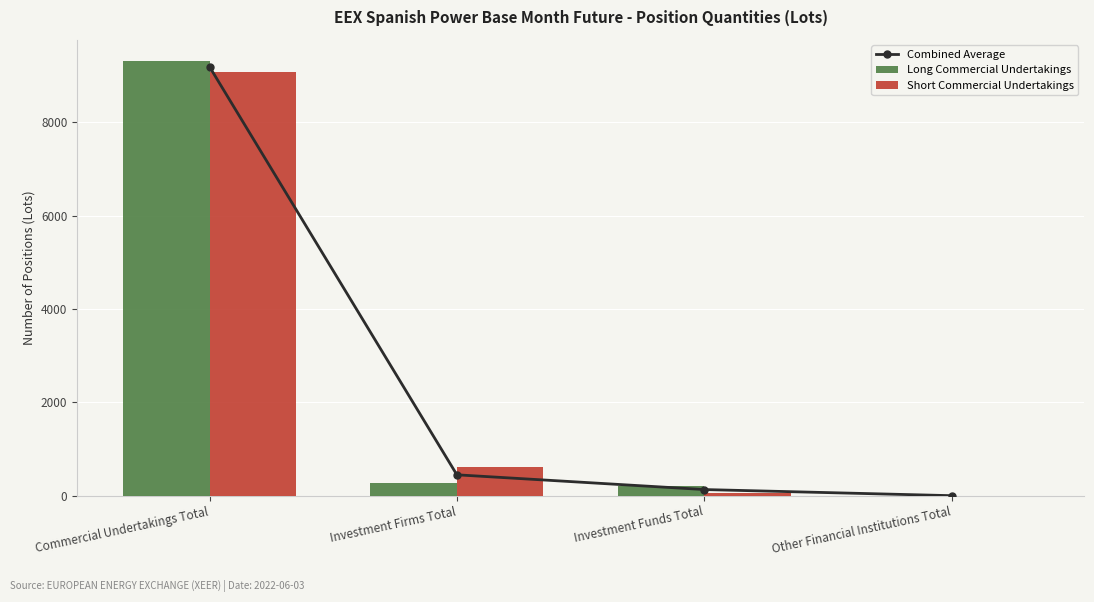

Does the chart contain any negative values?

No